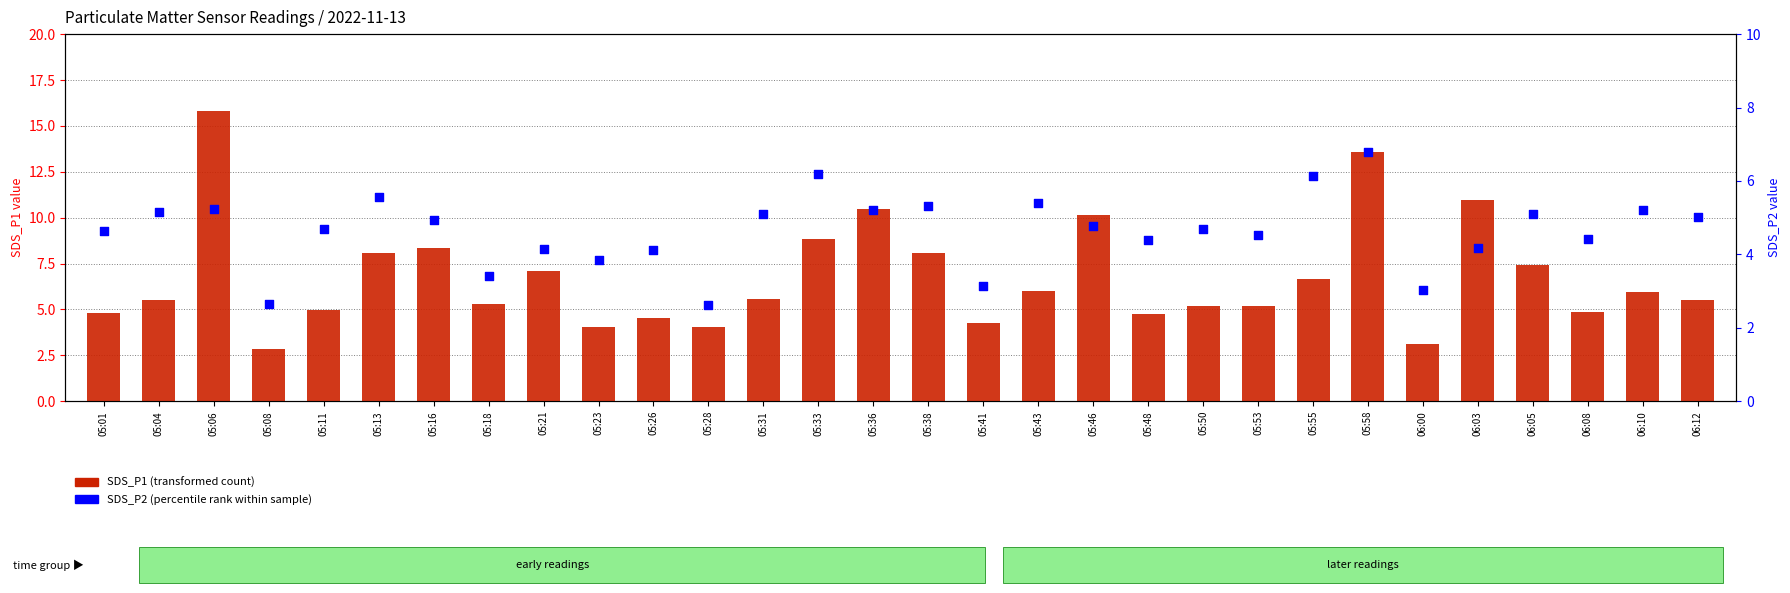

Which series reaches the minimum Y coordinate?

SDS_P2 (percentile rank within sample)